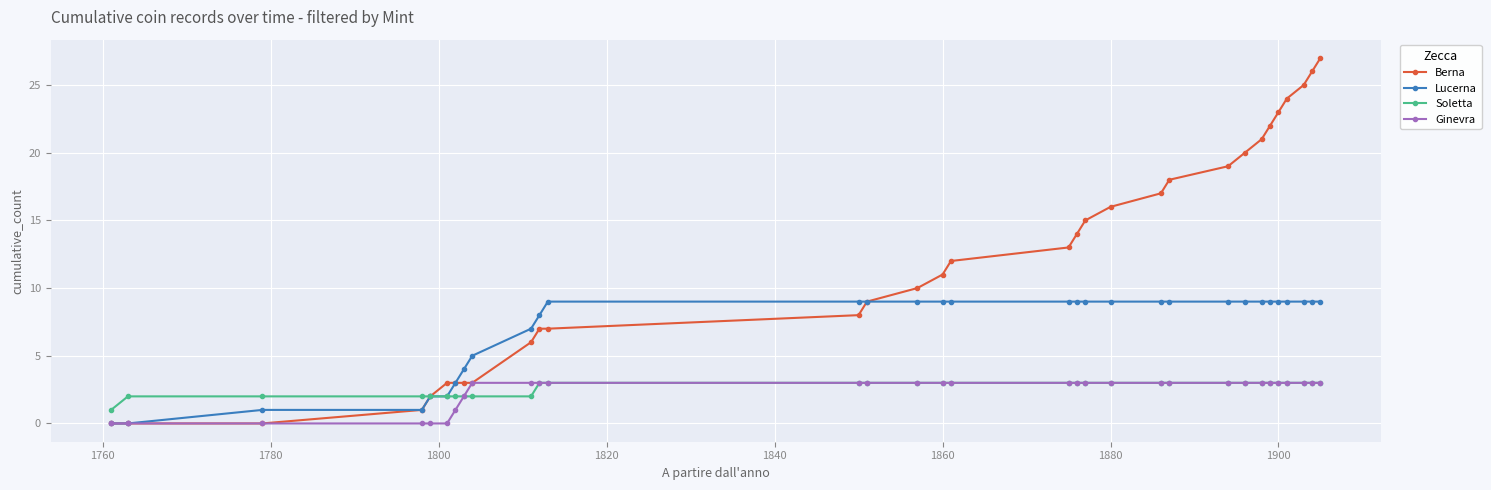

What is the maximum value for Ginevra?

3